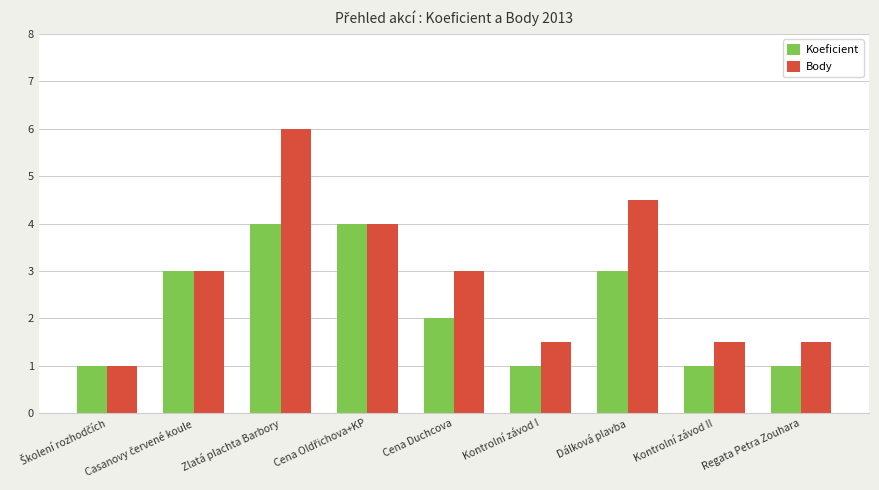

What is the spread (max minus min) of values at Kontrolní závod II?

0.5